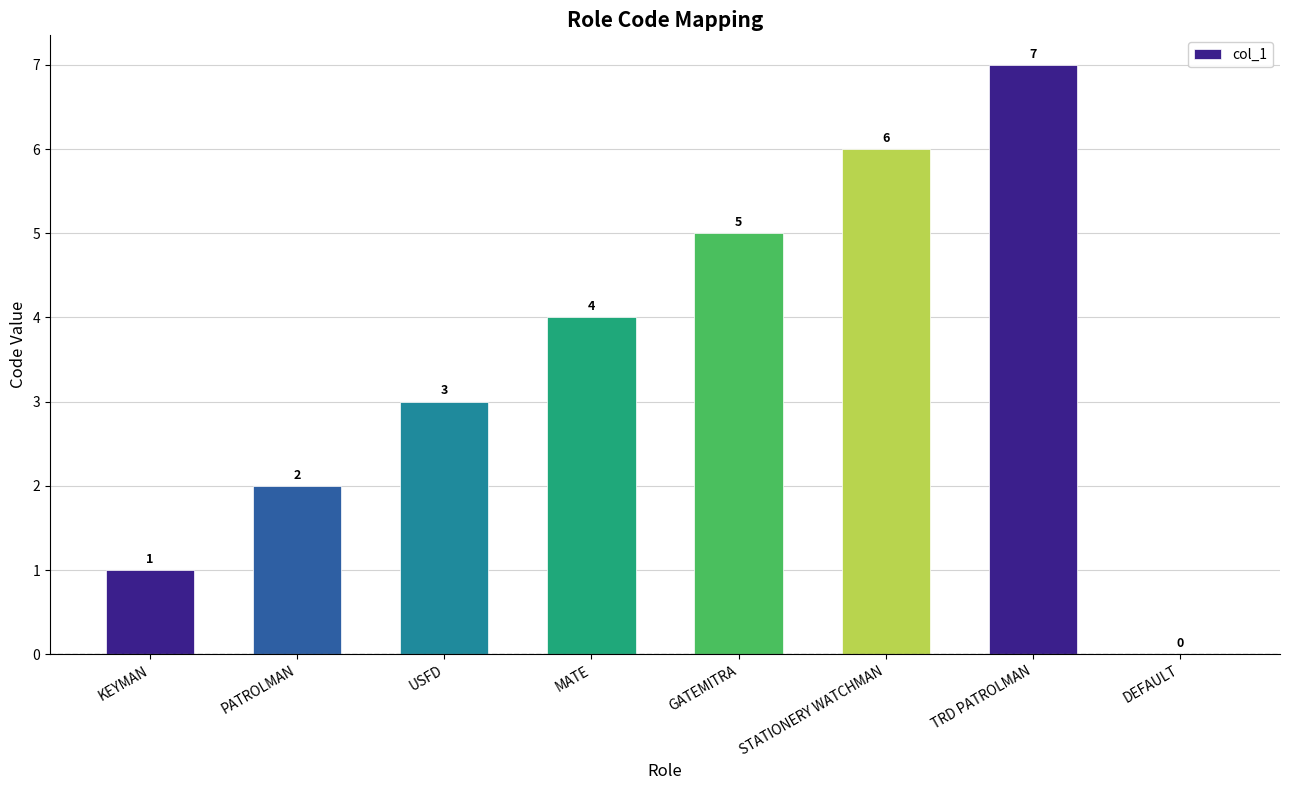

Count the number of data series in this chart.

1